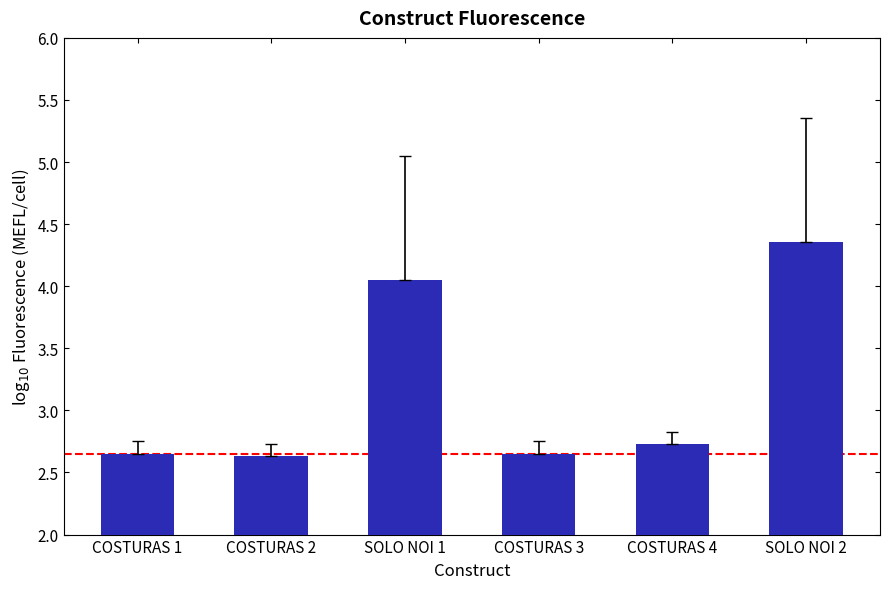

What is the sum of the values at SOLO NOI 1 and COSTURAS 1?

6.7